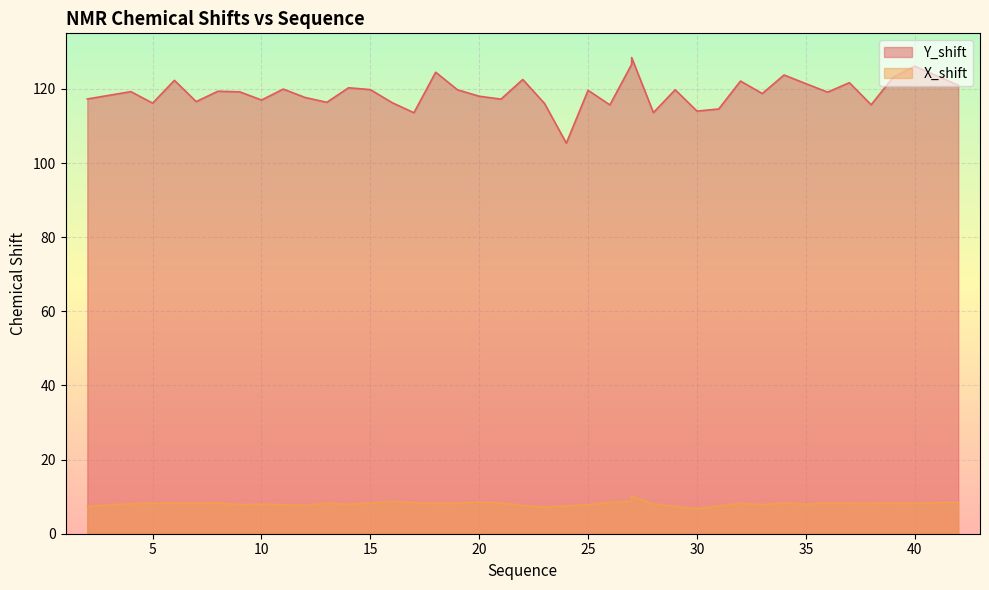

The value of X_shift at 4 is 8.1. True or false?

True